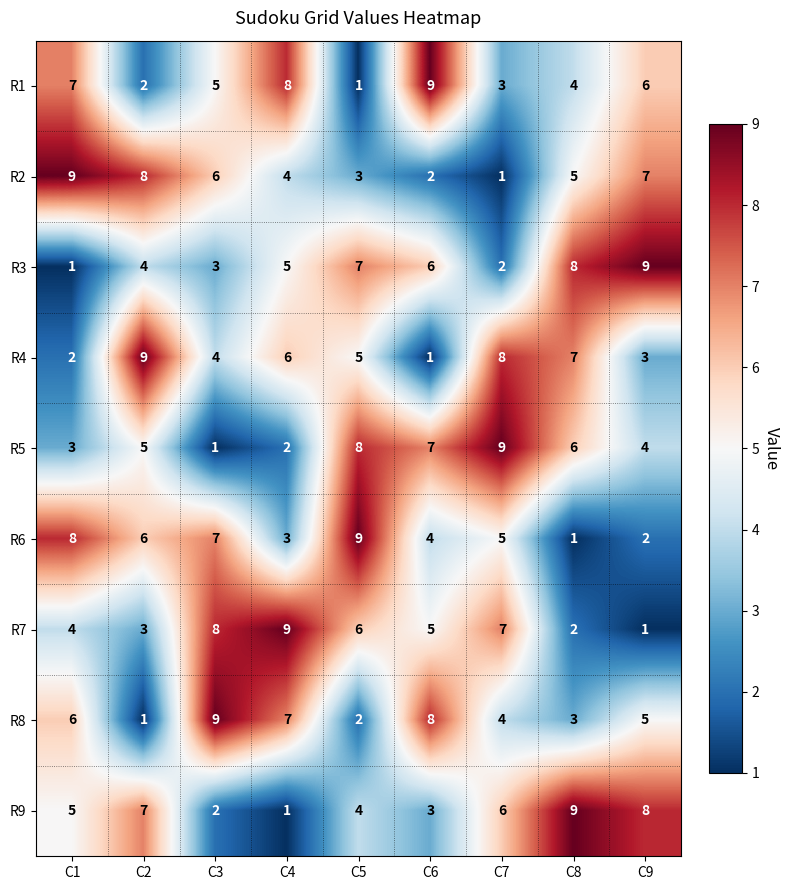

The R6 series shows 9 at C5. True or false?

True